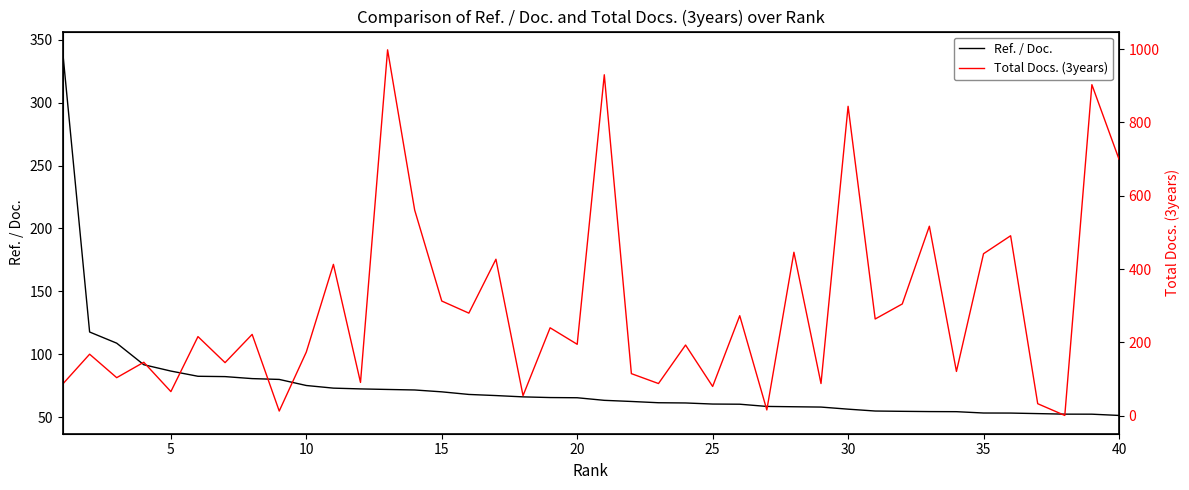

True or false: Ref. / Doc. has a value of 21.1 at 25.

False